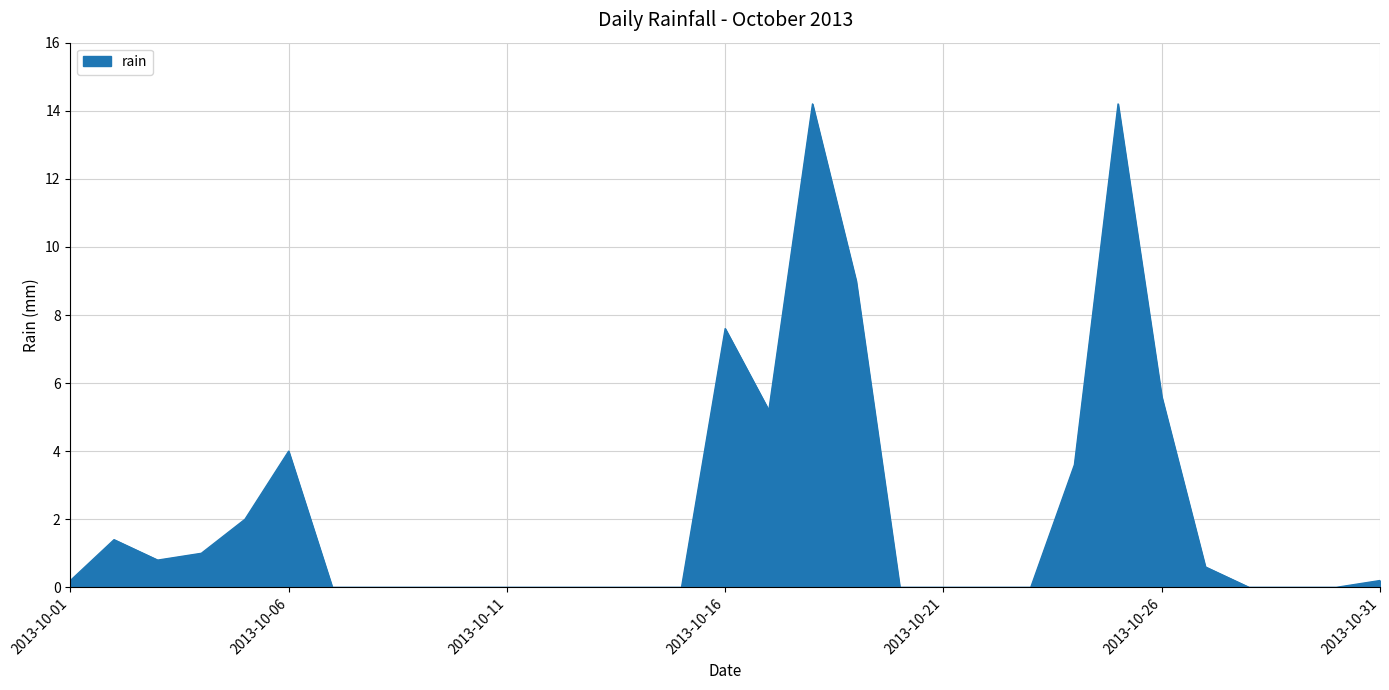

What is the maximum value shown in the chart?

14.2